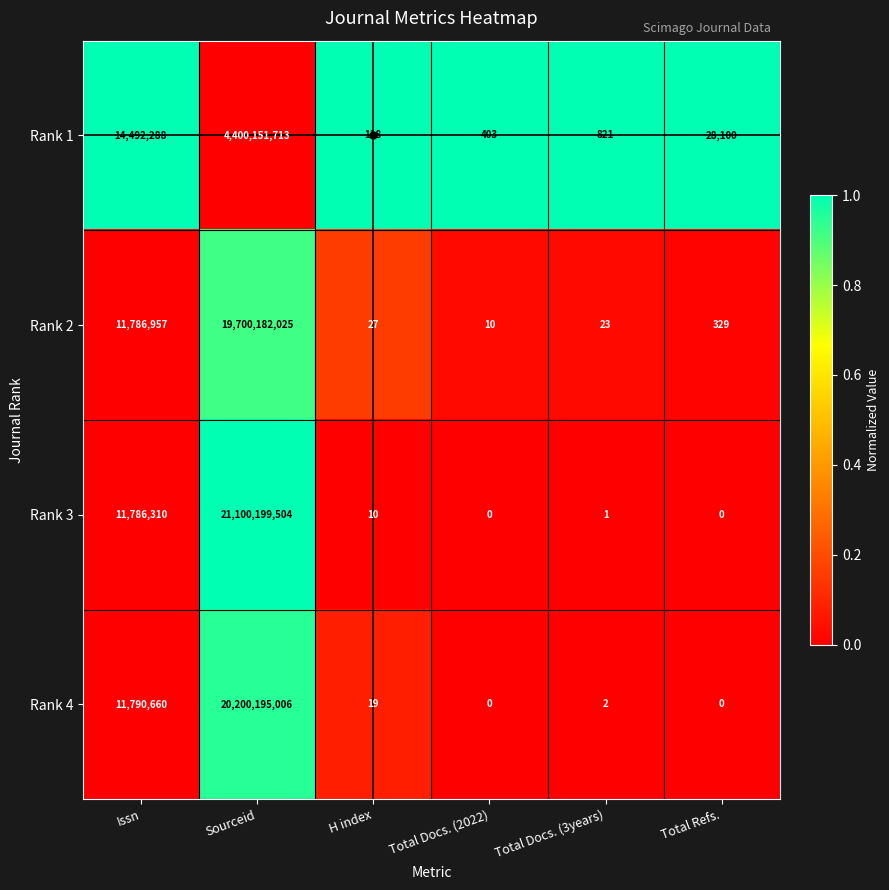

Is it true that Rank 4 equals 19 at H index?

True